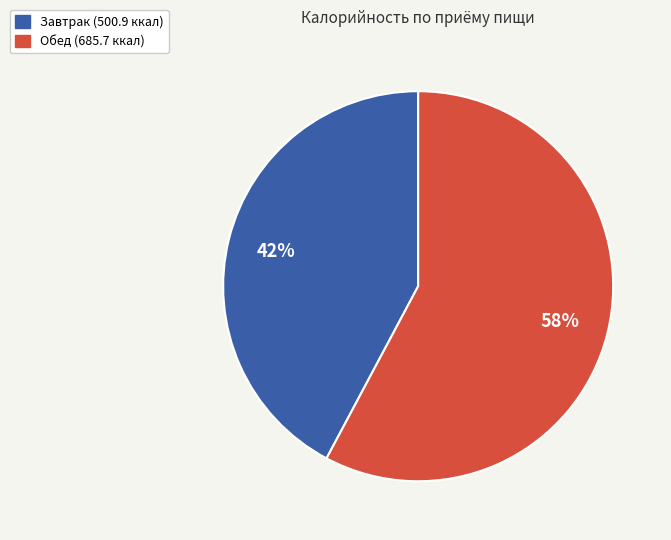

To the nearest percent, what is the average slice percentage?

50%